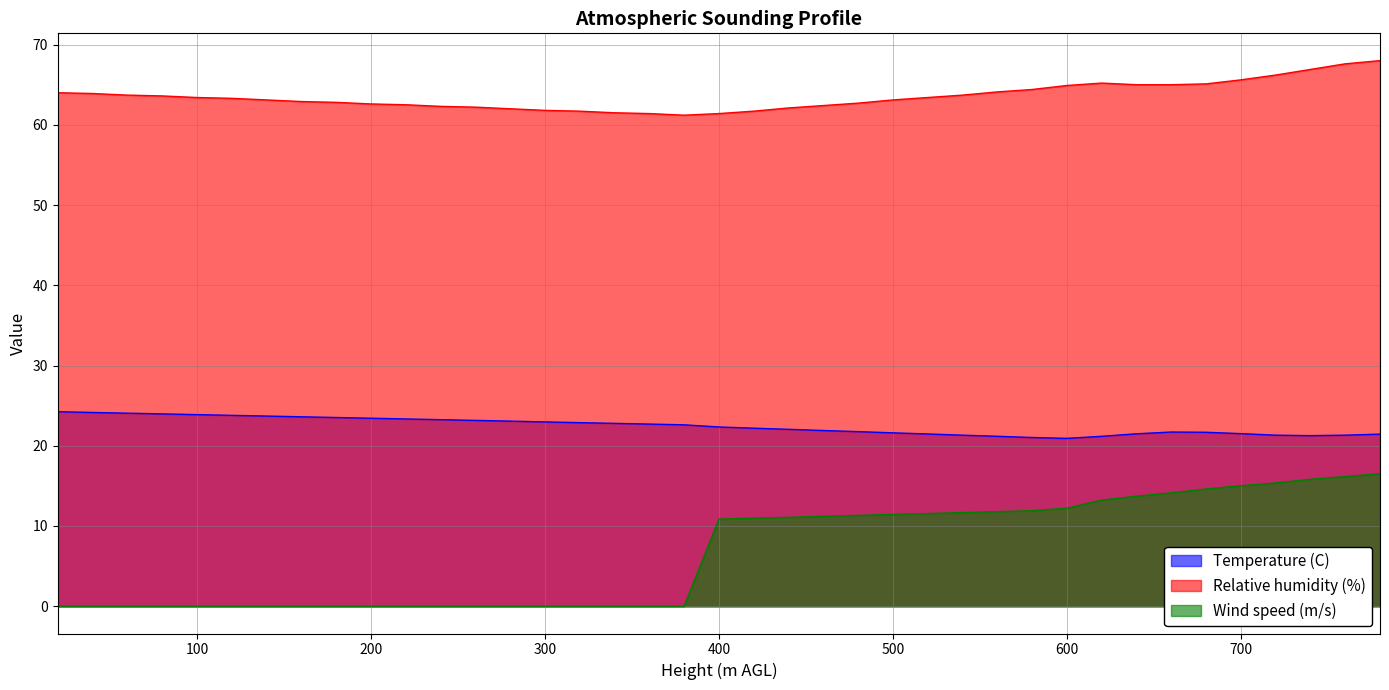

What is the difference between the maximum and minimum values in the Temperature (C) series?

3.3